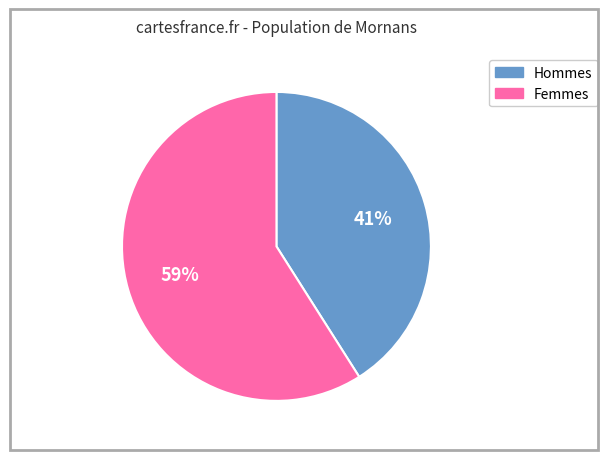

To the nearest percent, what is the difference between the largest and smallest slice percentages?

18%